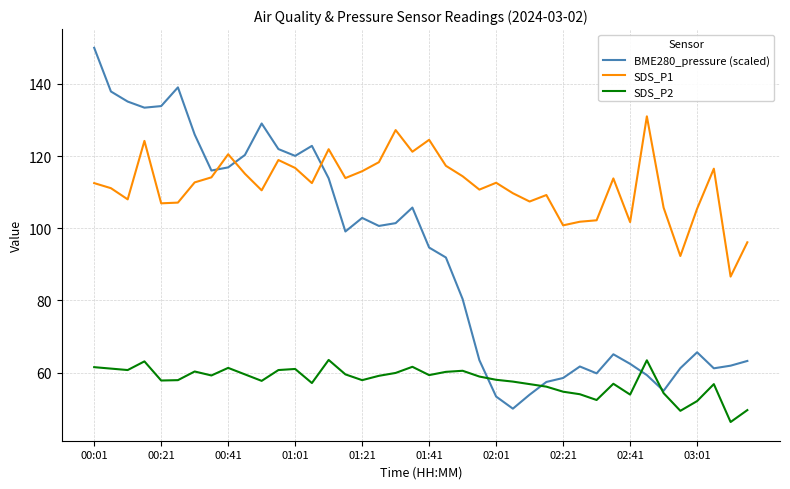

Which series ends up on top after the final intersection of BME280_pressure (scaled) and SDS_P1?

SDS_P1